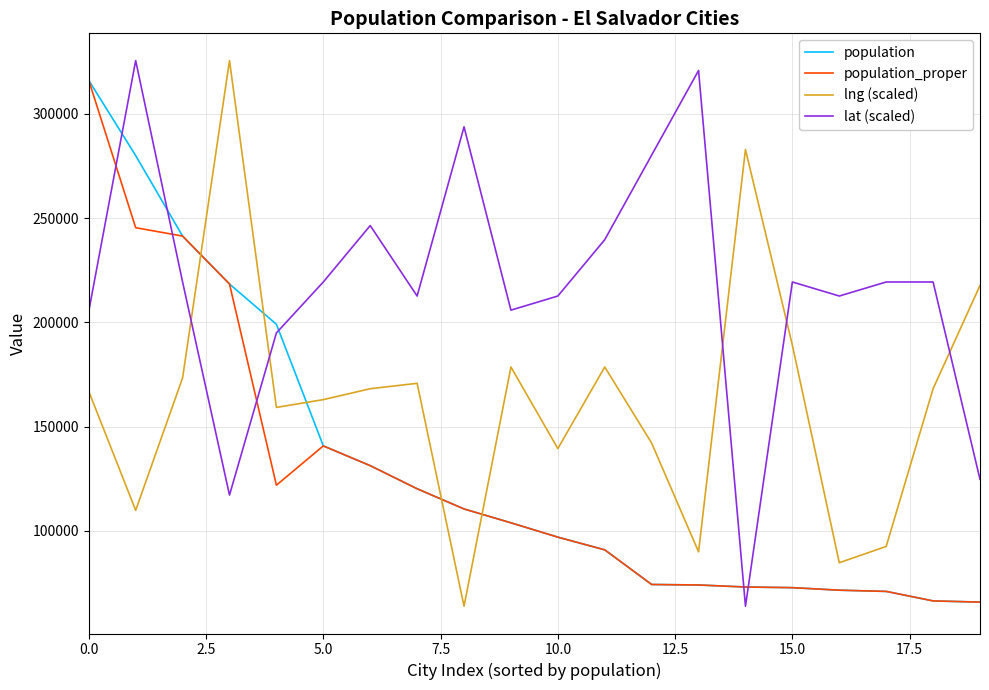

True or false: population and lat (scaled) intersect in this chart.

True